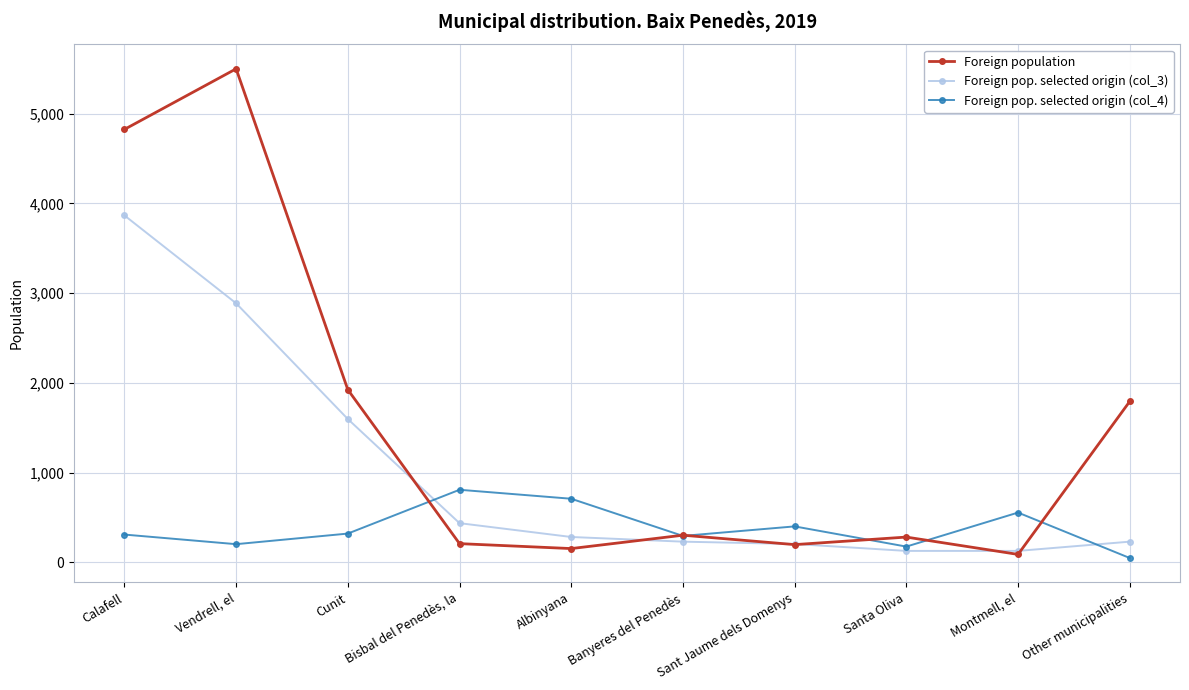

Which series has the largest total across all categories?

Foreign population